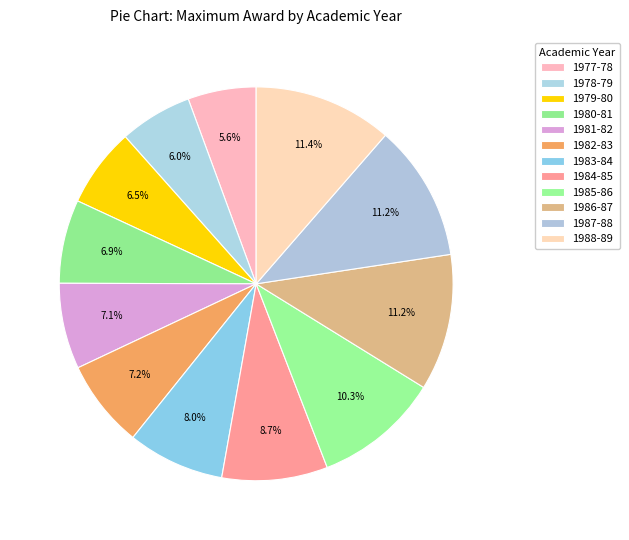

Does 1984-85 account for over 50% of the chart?

No